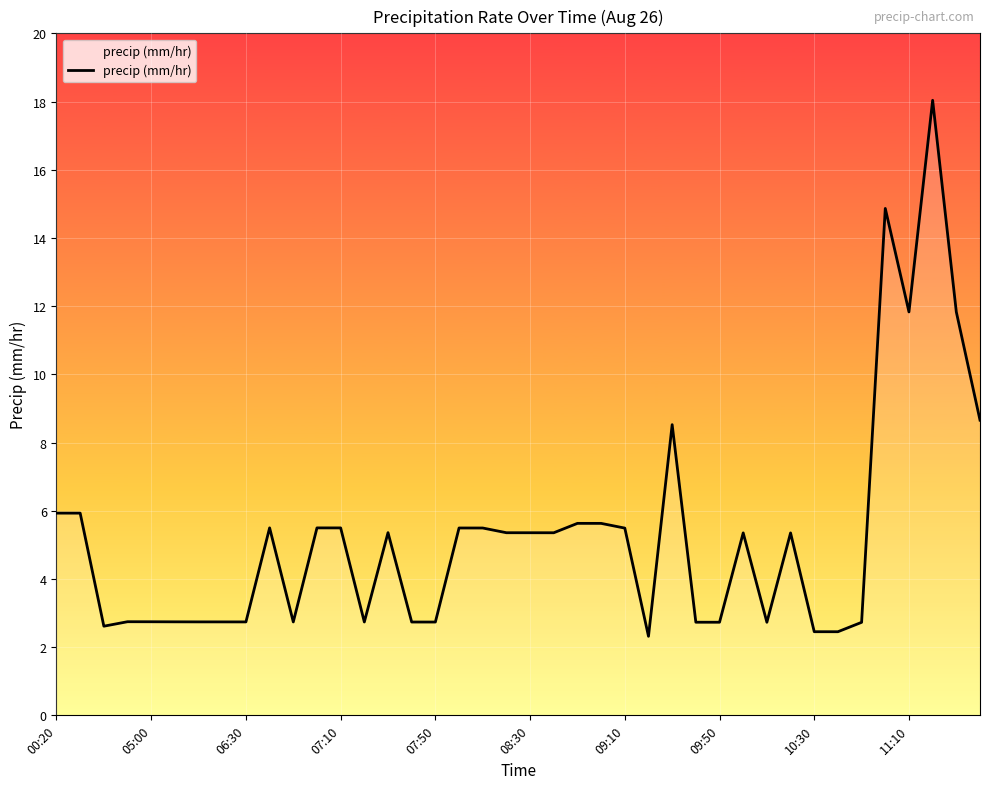

What is the smallest value displayed?

2.3